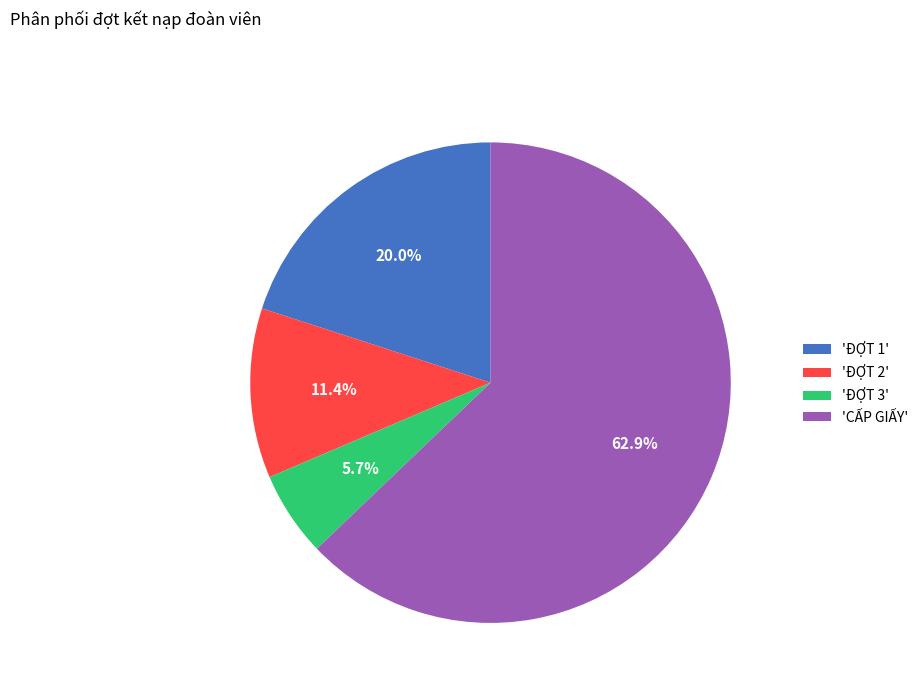

Which has a higher value, 'CẤP GIẤY' or 'ĐỢT 1'?

'CẤP GIẤY'